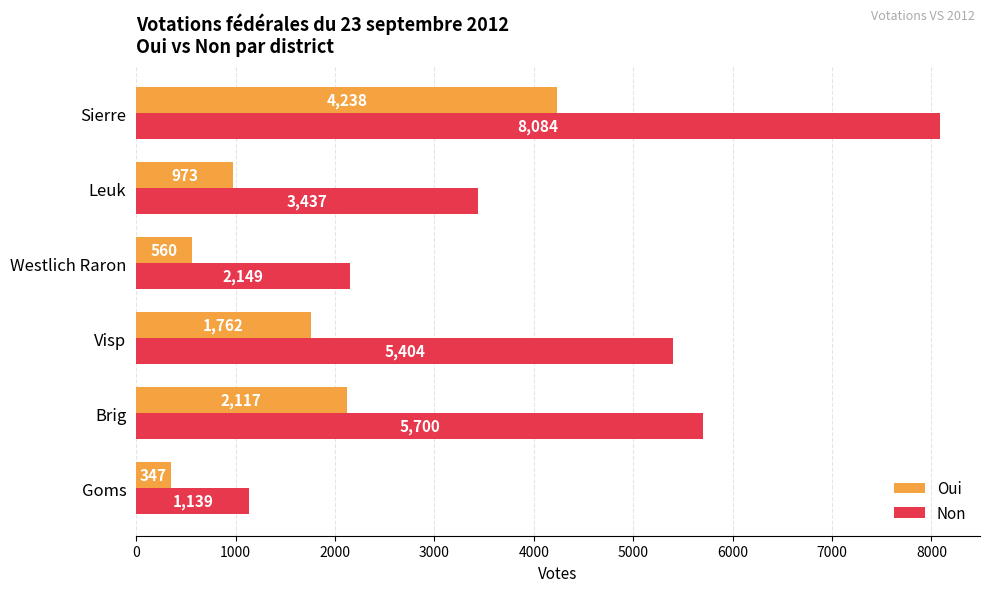

What are all the series names shown in the legend?

Oui, Non